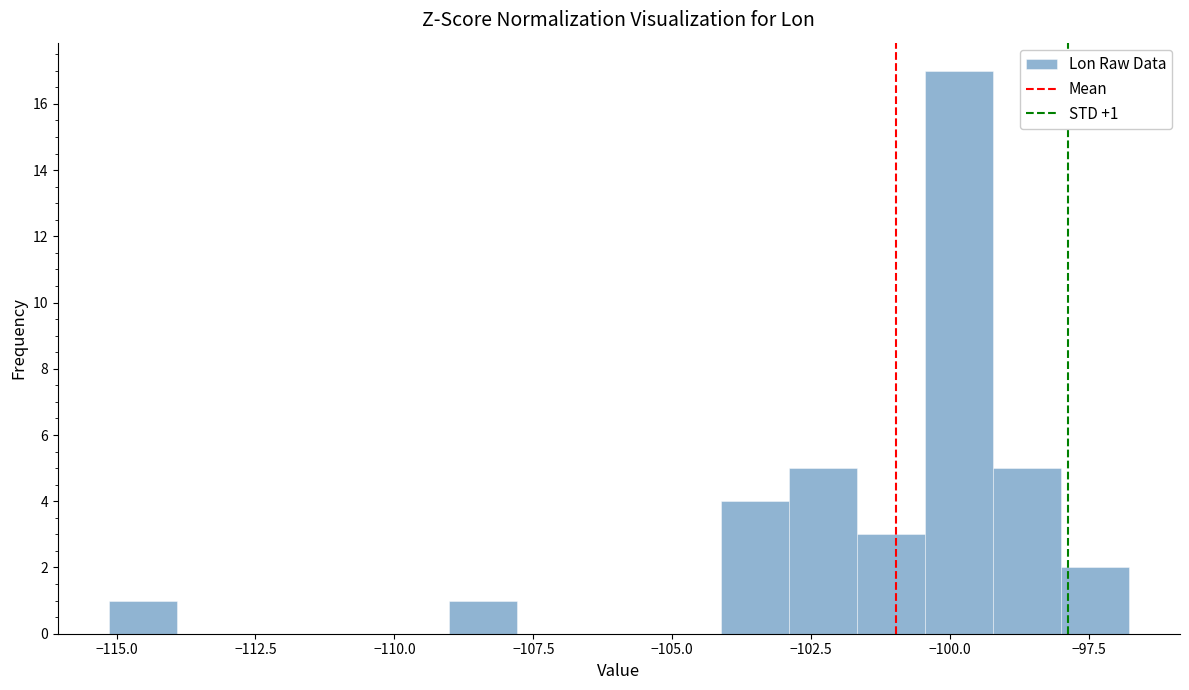

Read against the x-axis, roughly where is the centre of the tallest bar?

-100.0